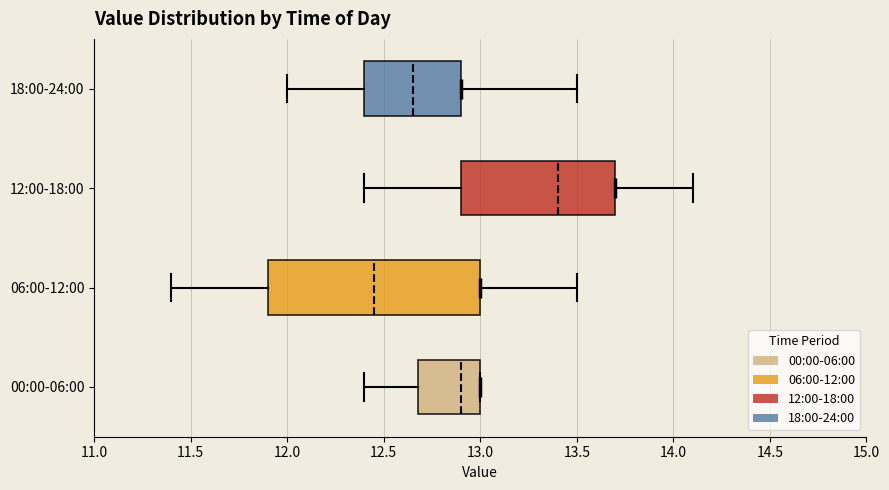

Which box is the widest, from its left edge to its right edge?

06:00-12:00